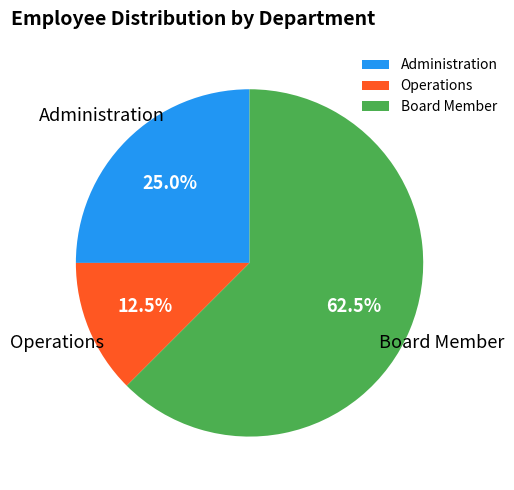

Which category has the smallest portion of the pie?

Operations